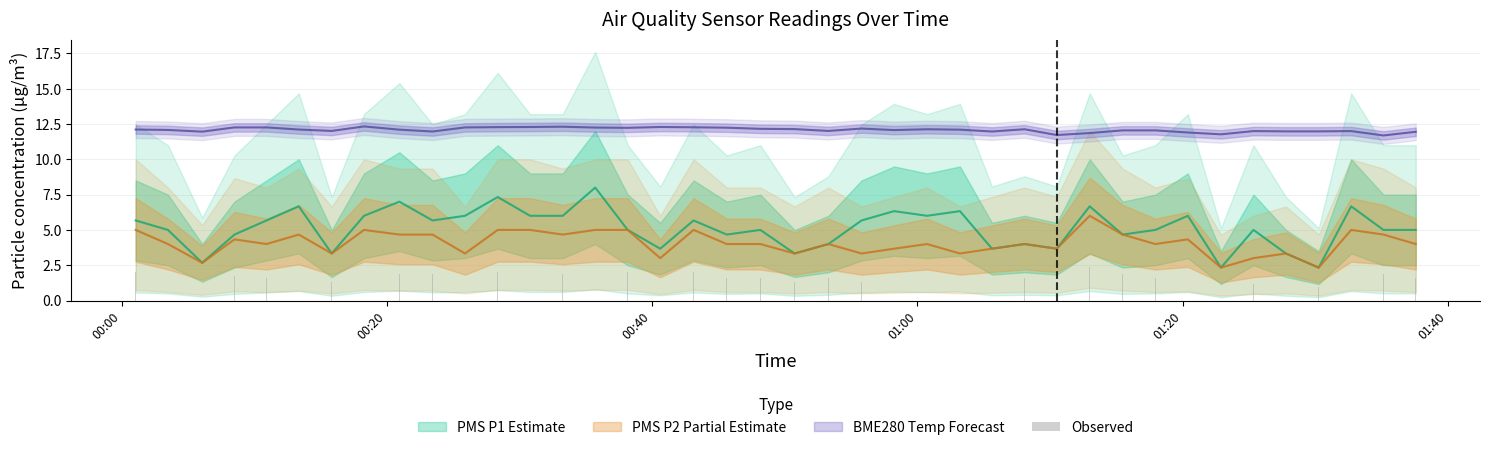

How many bars are there in total?

40